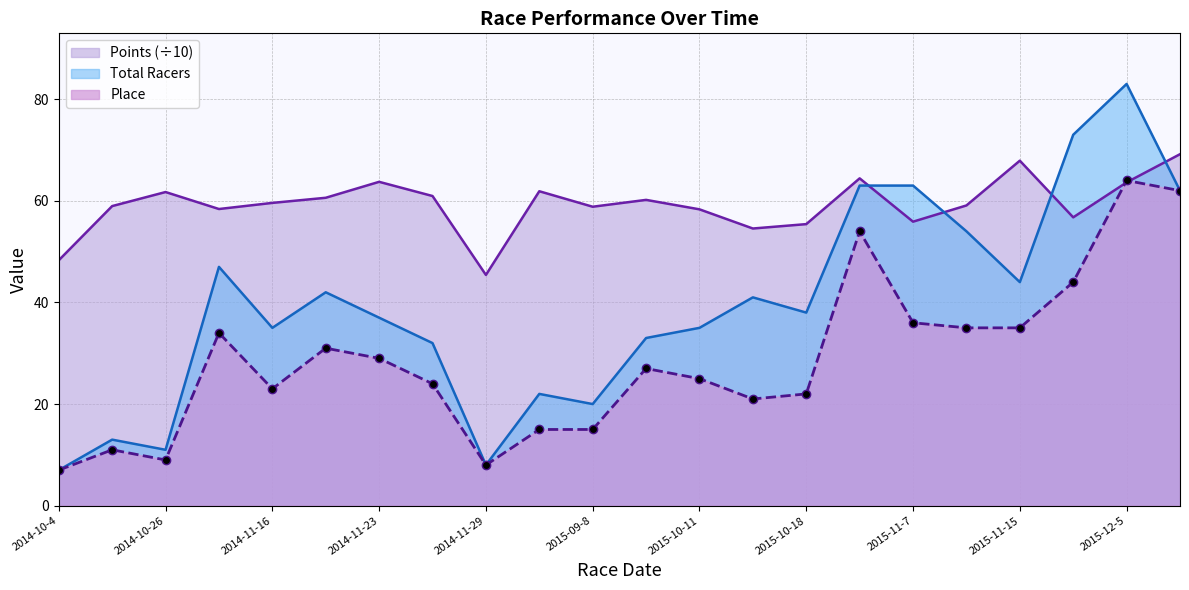

How many interior local peaks does the Total Racers series have?

6